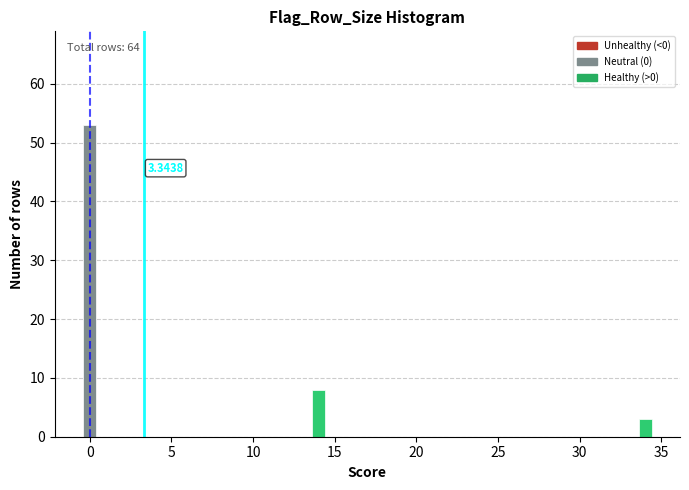

Read against the x-axis, roughly where is the centre of the tallest bar?

0.0